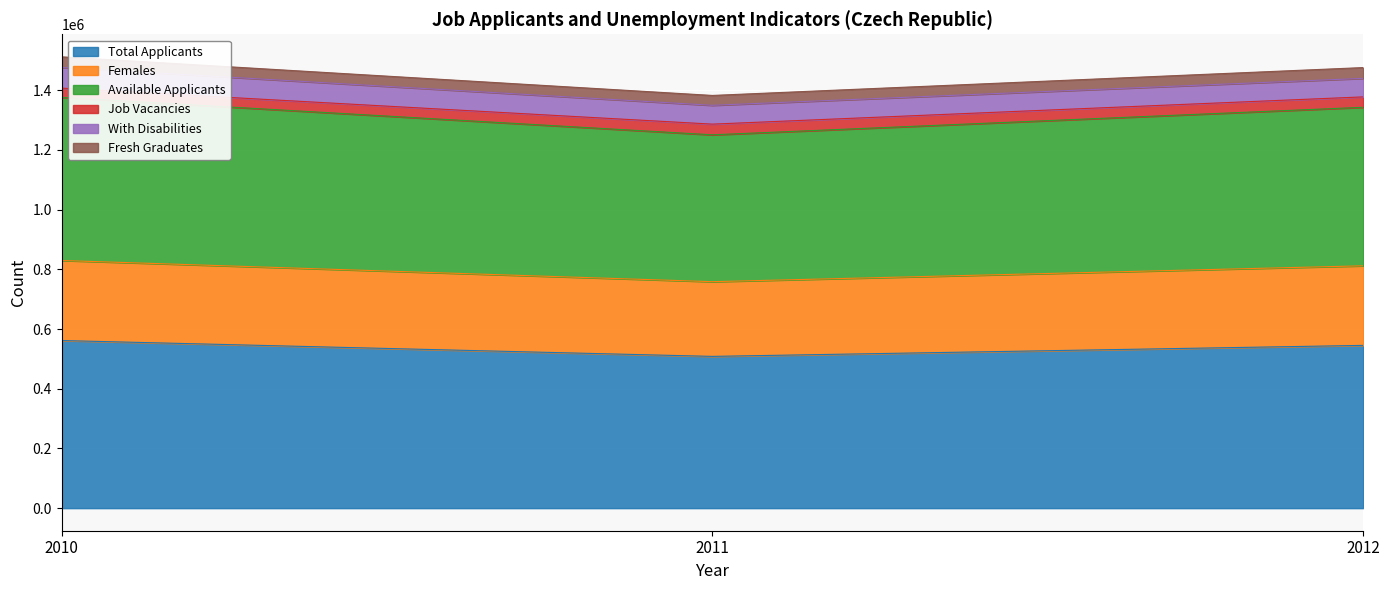

True or false: Females has a value of 1301418 at 2012.

False